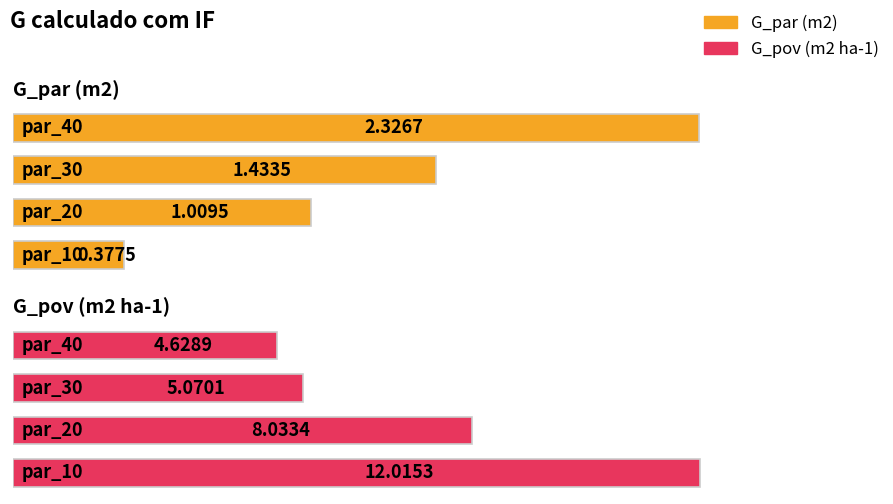

What is the value of the G_pov (m2 ha-1) bar at the 2nd from the left?

8.0